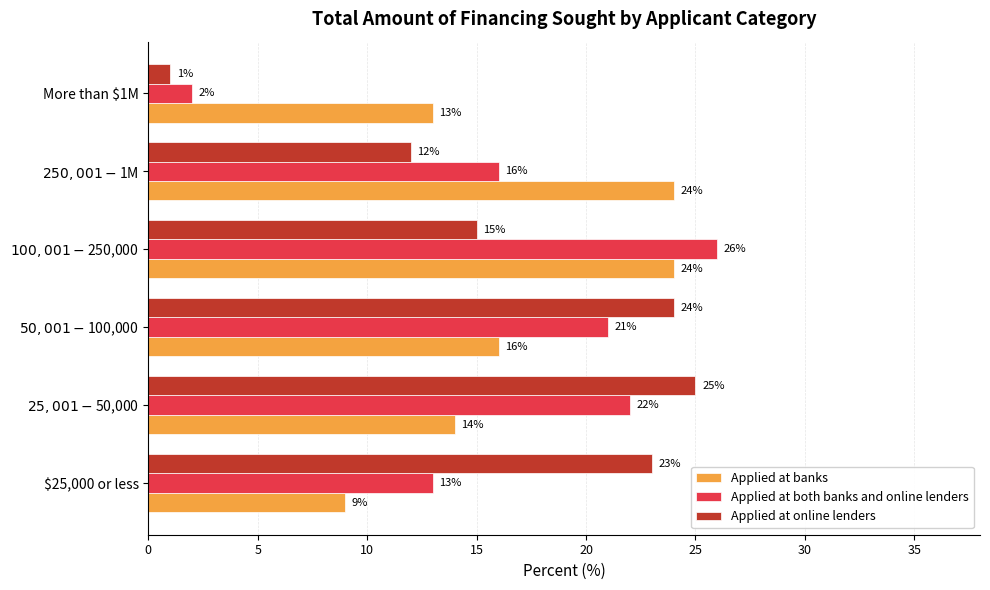

At how many categories does at least one series exceed 7?

6